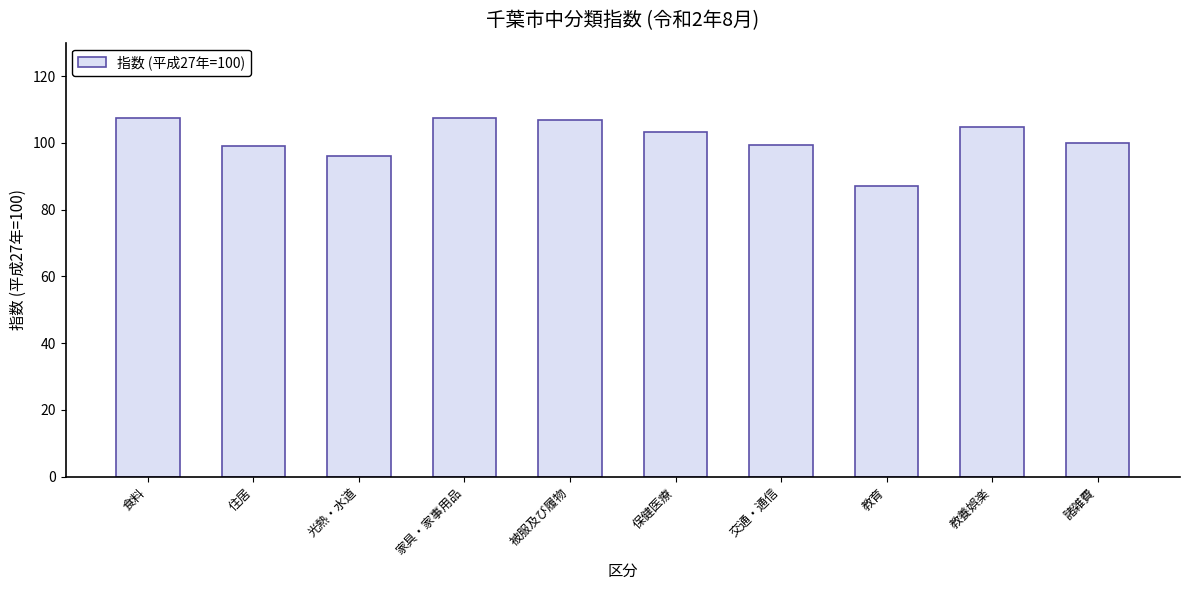

Between 教養娯楽 and 家具・家事用品, which is larger?

家具・家事用品